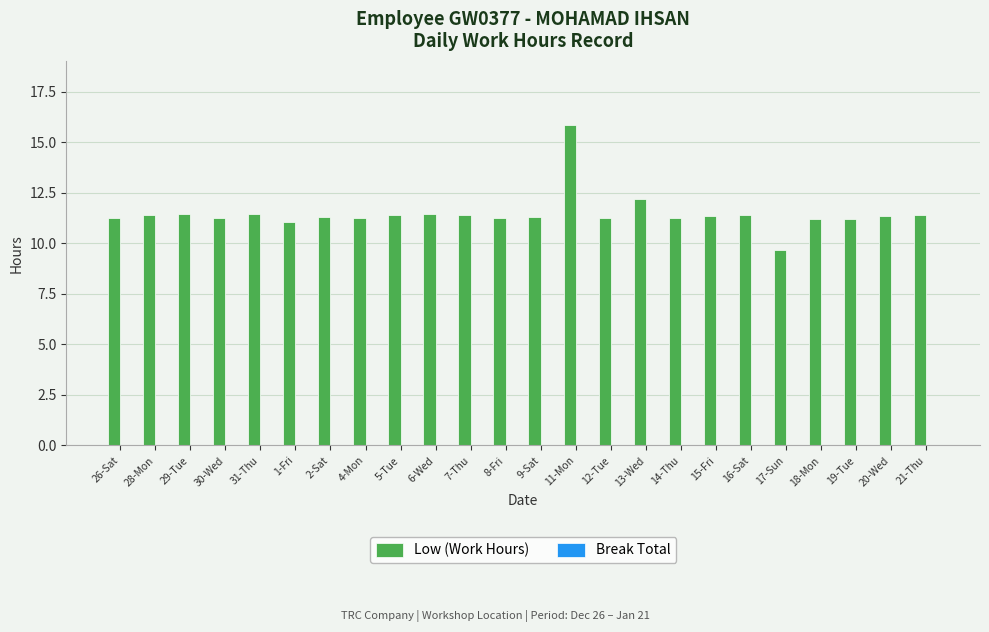

What is the label of the 16th bar from the right?

5-Tue